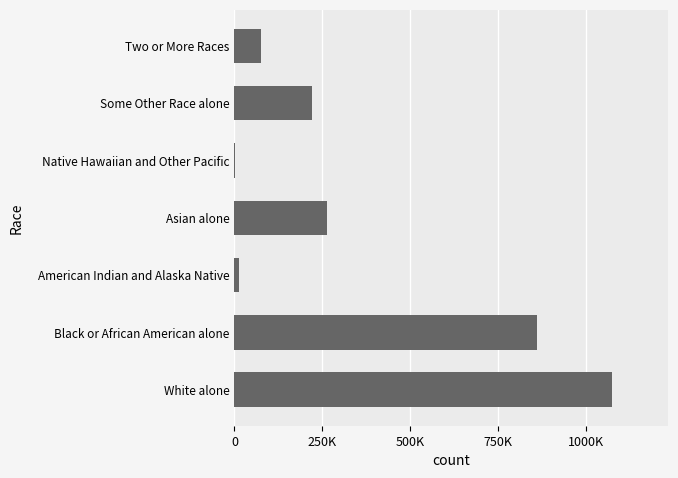

At which label is the value closest to 536642?

Asian alone